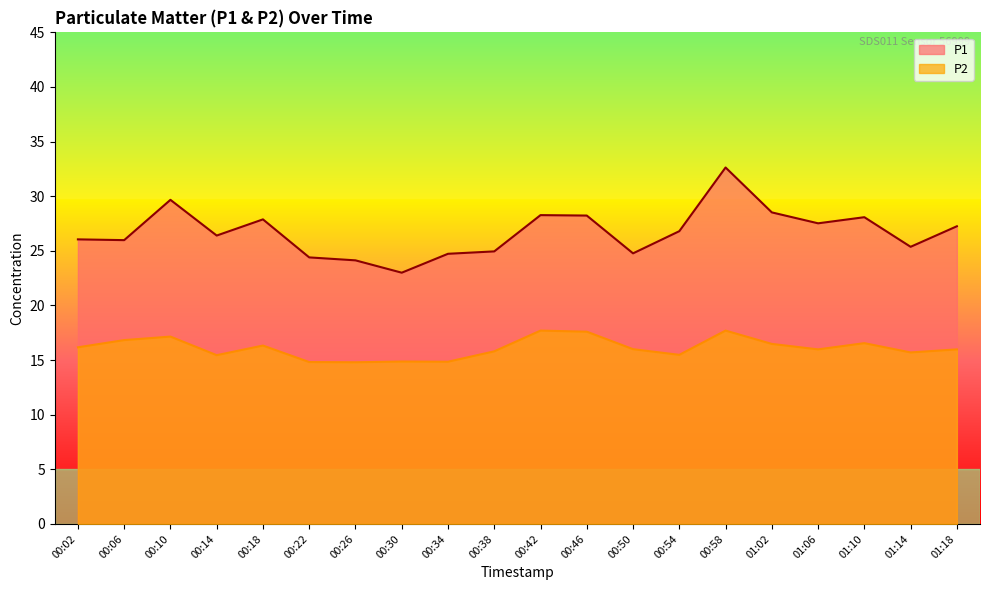

Where is P2 nearest to the value 16?

00:50